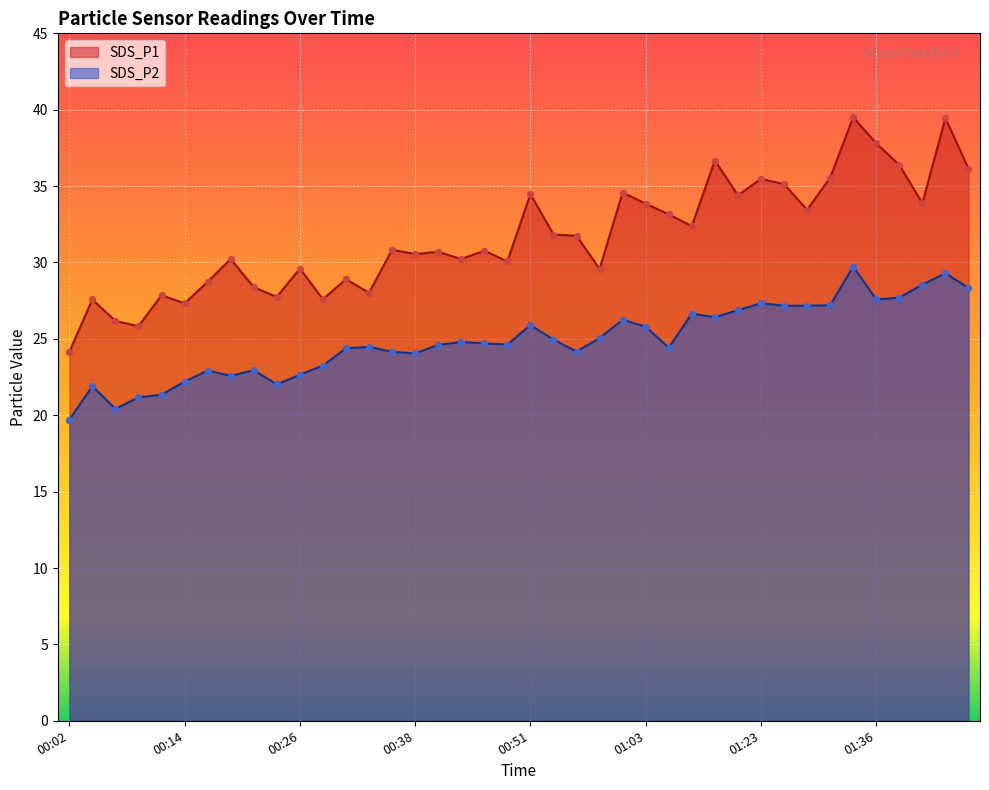

What is the total value across all series at 00:38?

54.6